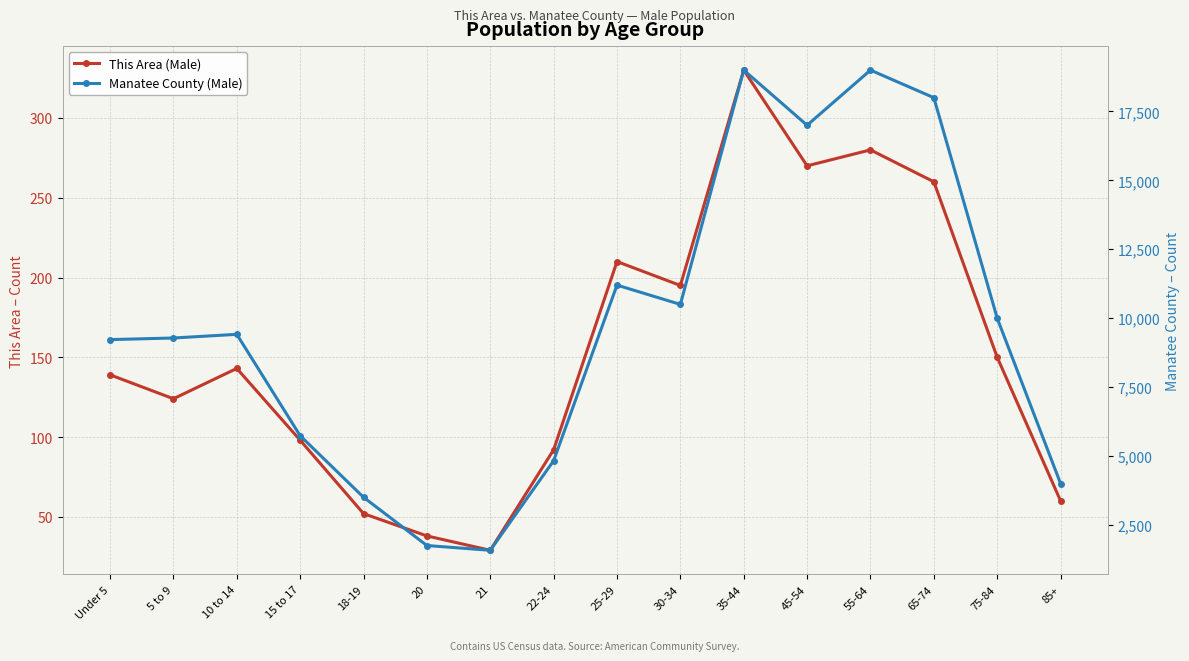

What is the difference between the This Area (Male) values at 18-19 and 35-44?

278